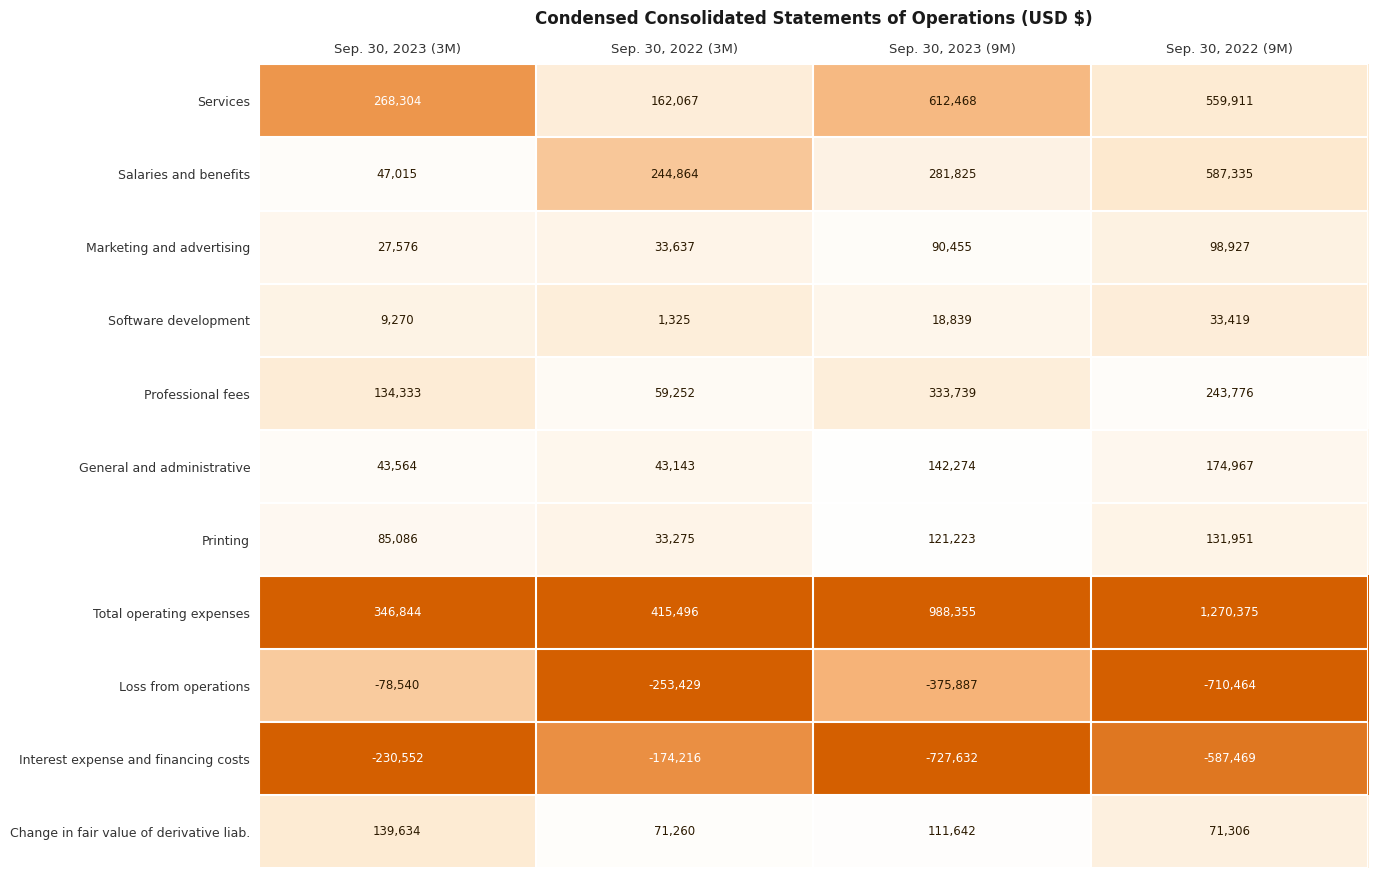

At how many categories does at least one series exceed 0?

4